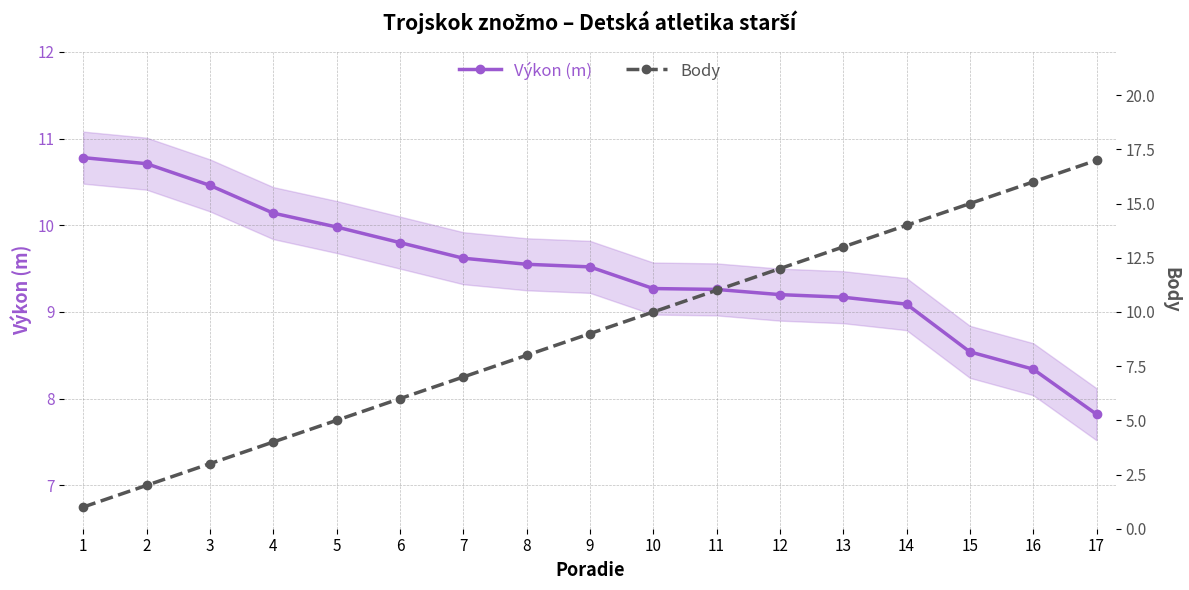

Does the chart have visible grid lines?

Yes